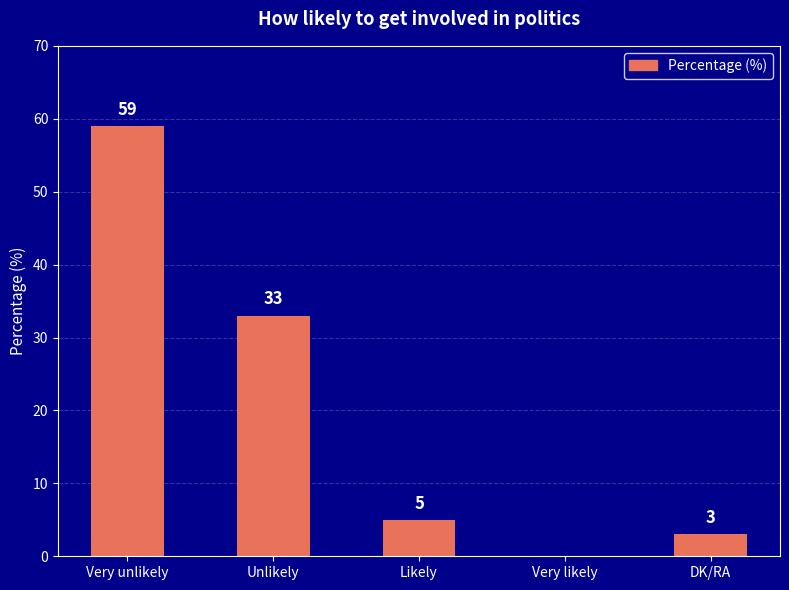

What is the approximate value at Unlikely, to the nearest 10?

30